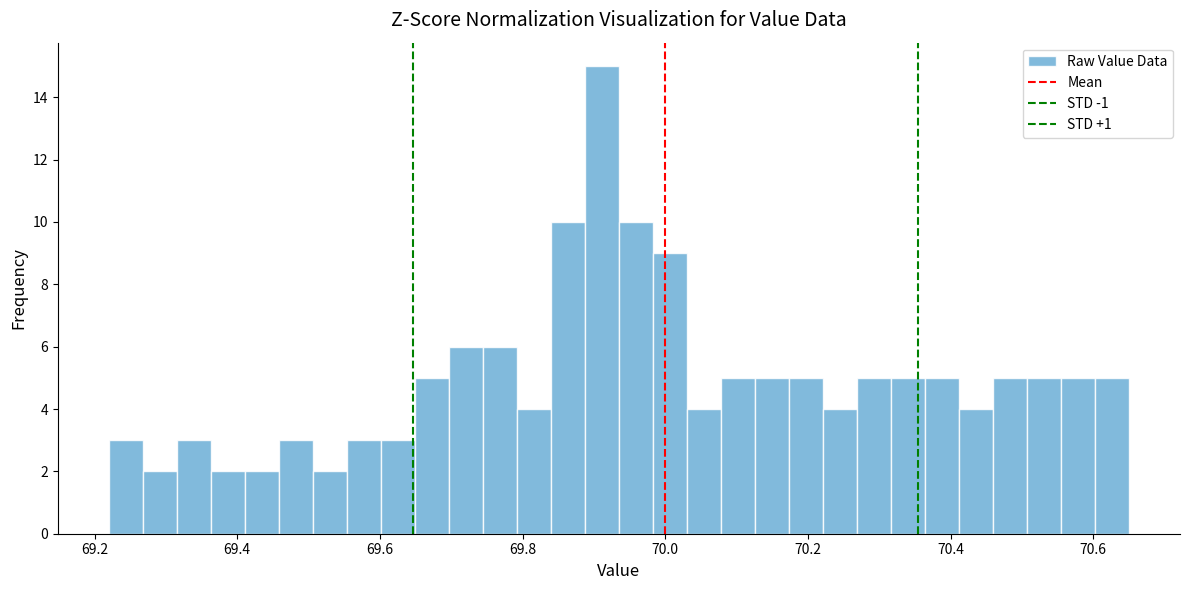

Around what value on the x-axis is the tallest bar? Give the approximate position of its centre, as read against the axis.

69.92